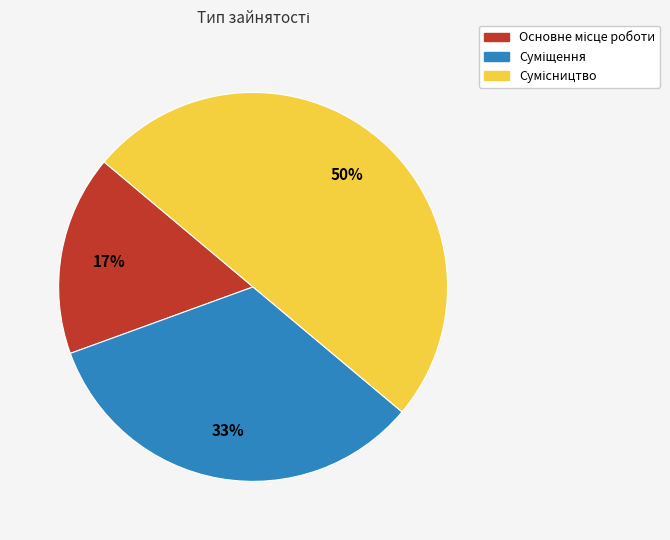

To the nearest percent, what is the average slice percentage?

33%